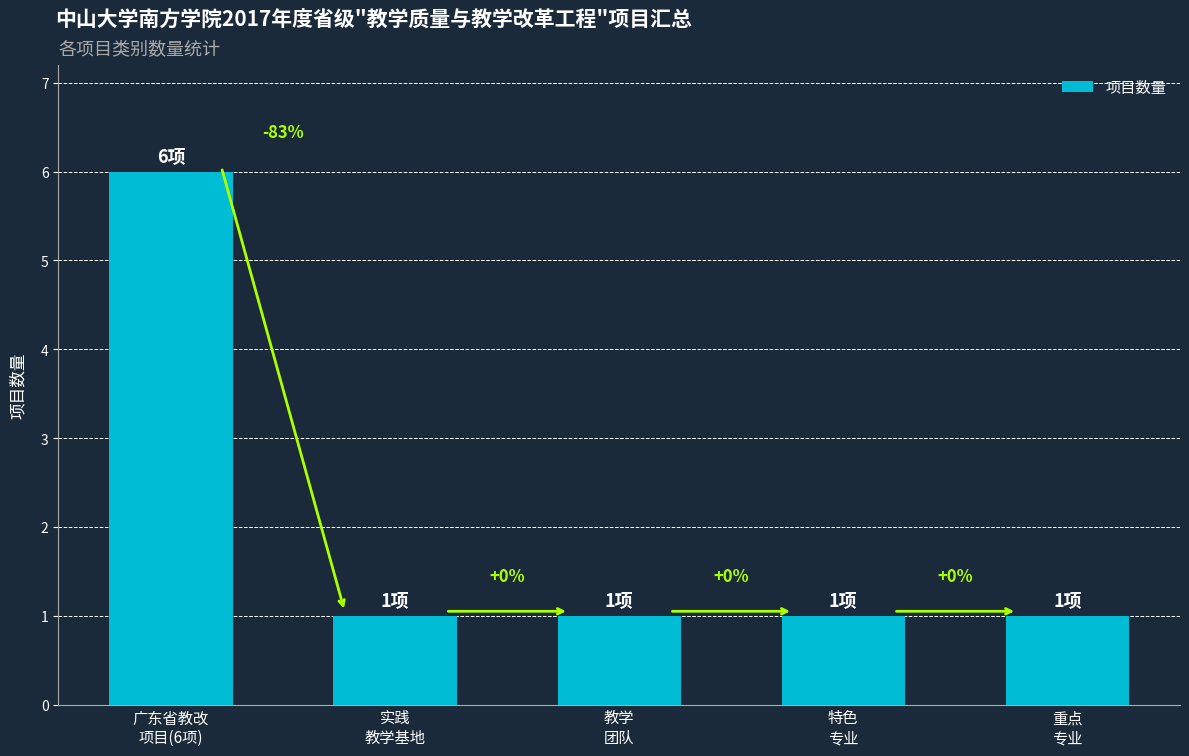

Is it true that the value at 广东省教改
项目(6项) is 6?

True